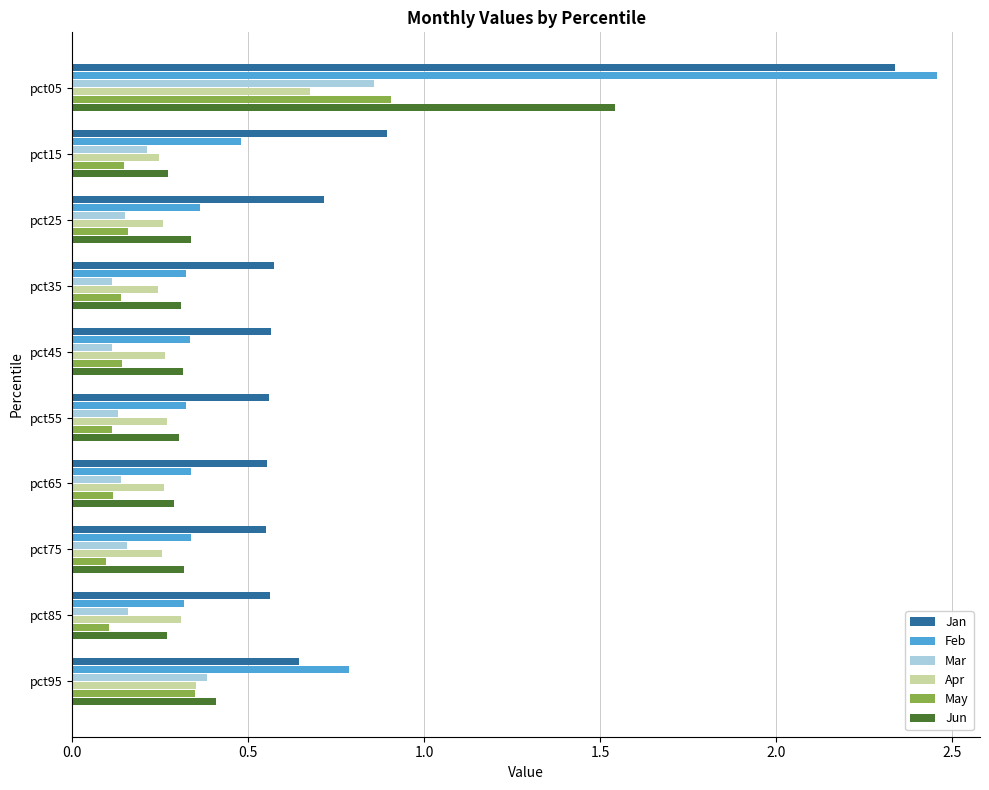

What is the sum of the Feb values at pct95 and pct65?

1.1